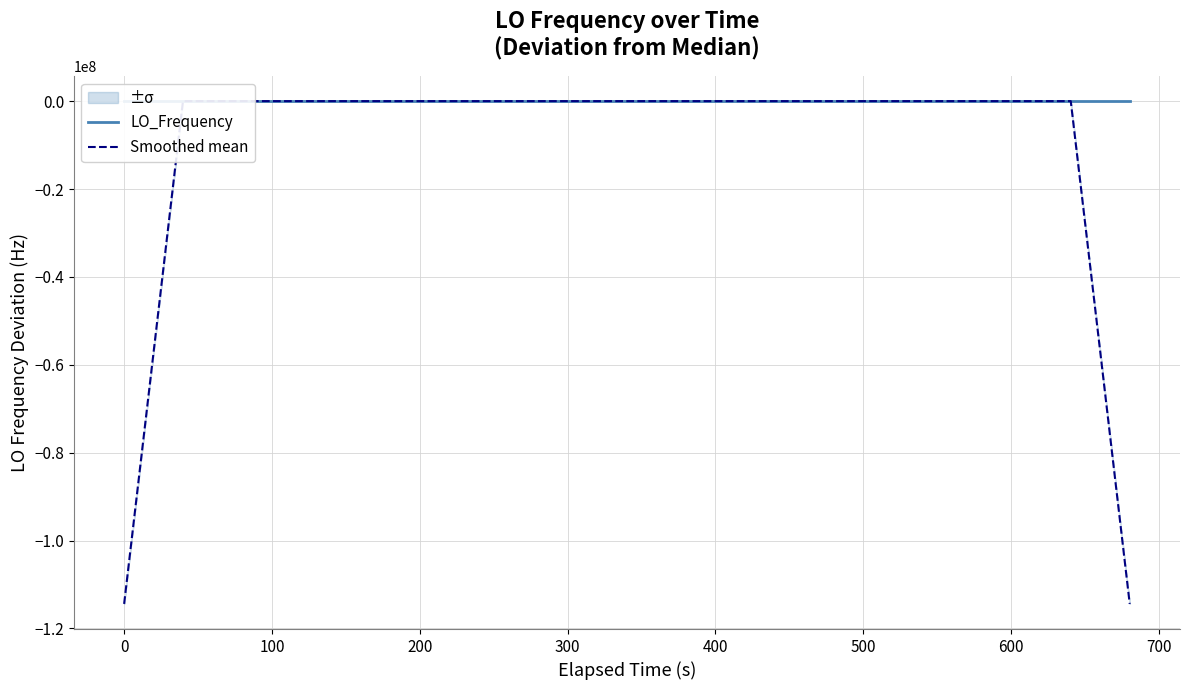

Is this an area chart (filled region under the line)?

No